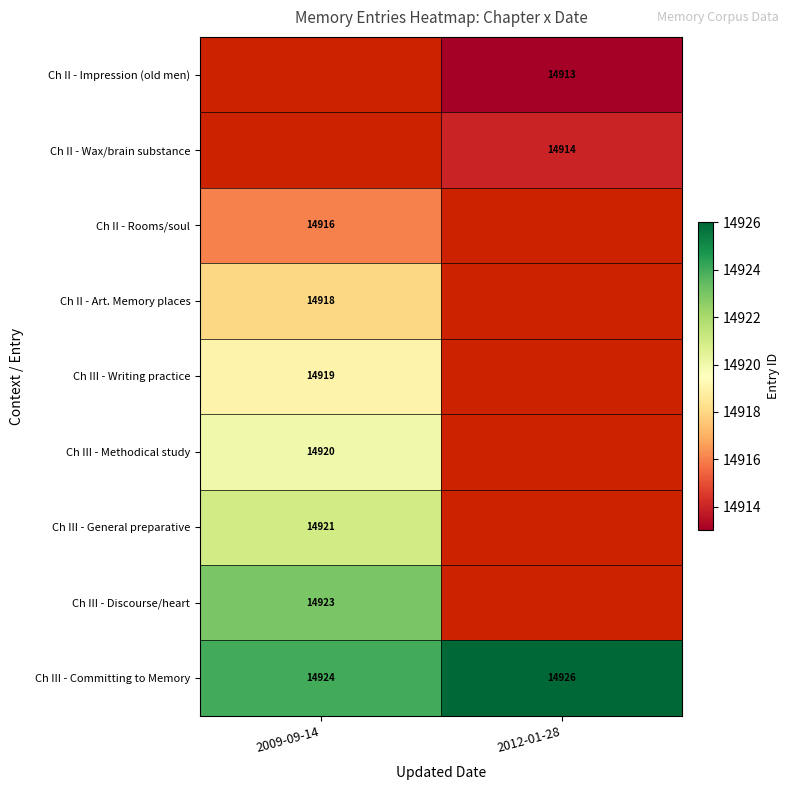

How many values in the Ch III - Committing to Memory series are below 14926?

1